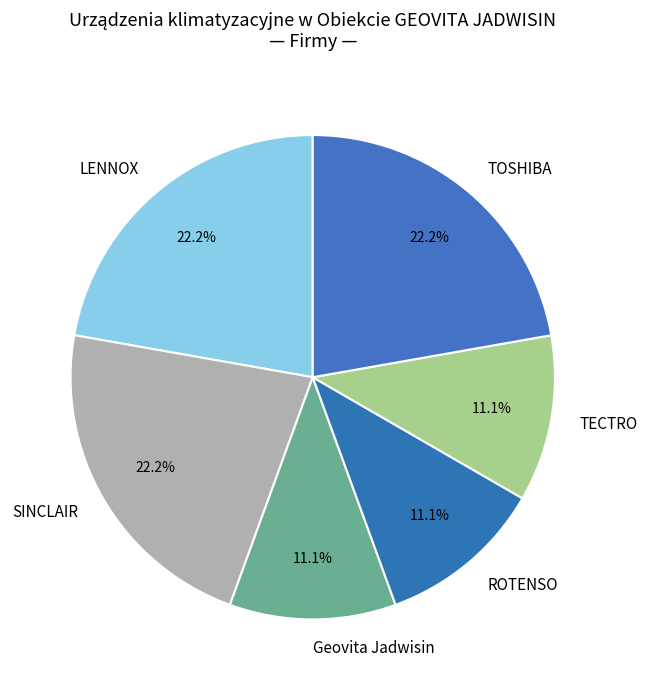

How many slices are in this pie chart?

6